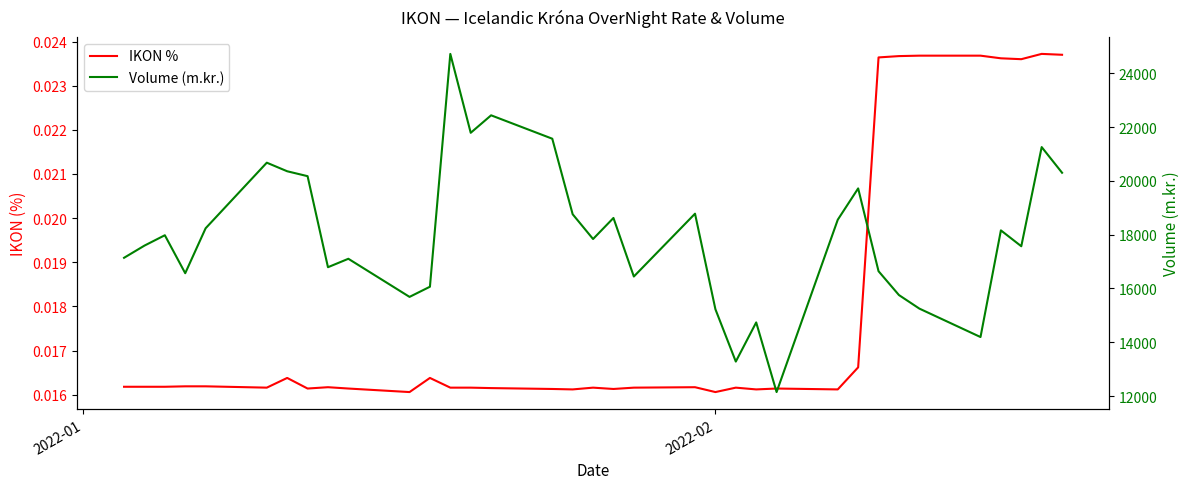

Which series has the largest total across all categories?

Volume (m.kr.)